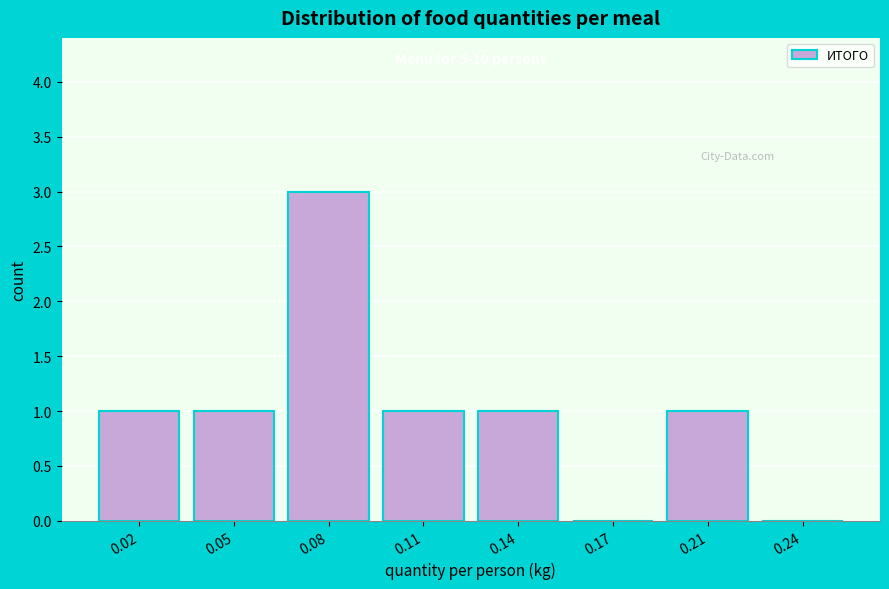

Reading left to right, list all the values displayed in this chart.

0.02=1	0.05=1	0.08=3	0.11=1	0.14=1	0.17=0	0.21=1	0.24=0